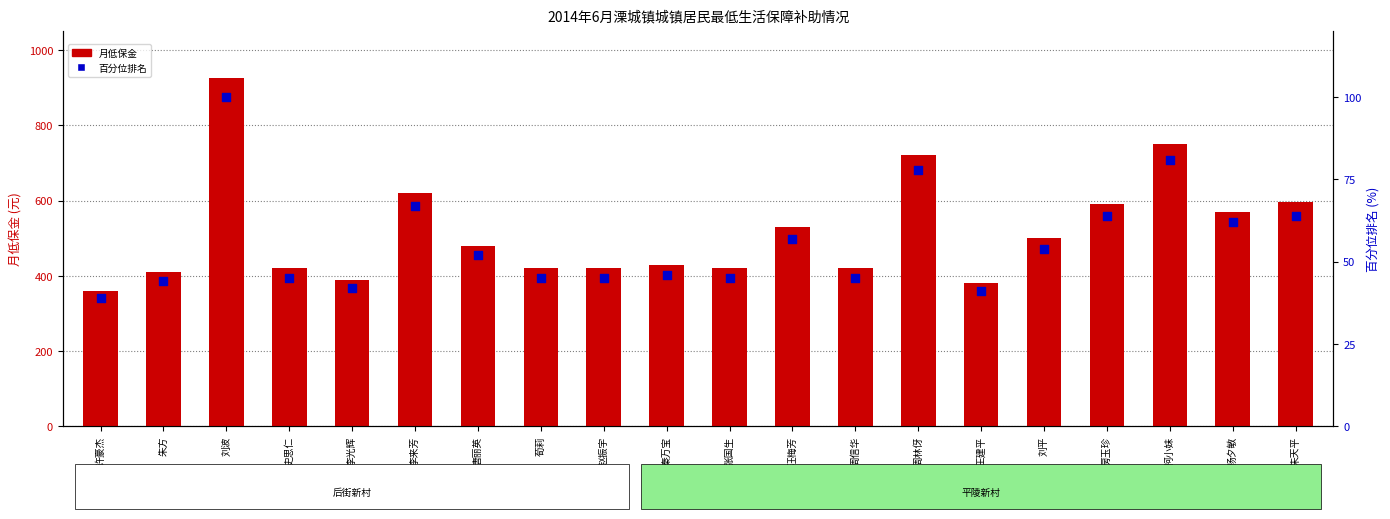

Which series contains the lowest Y value?

百分位排名